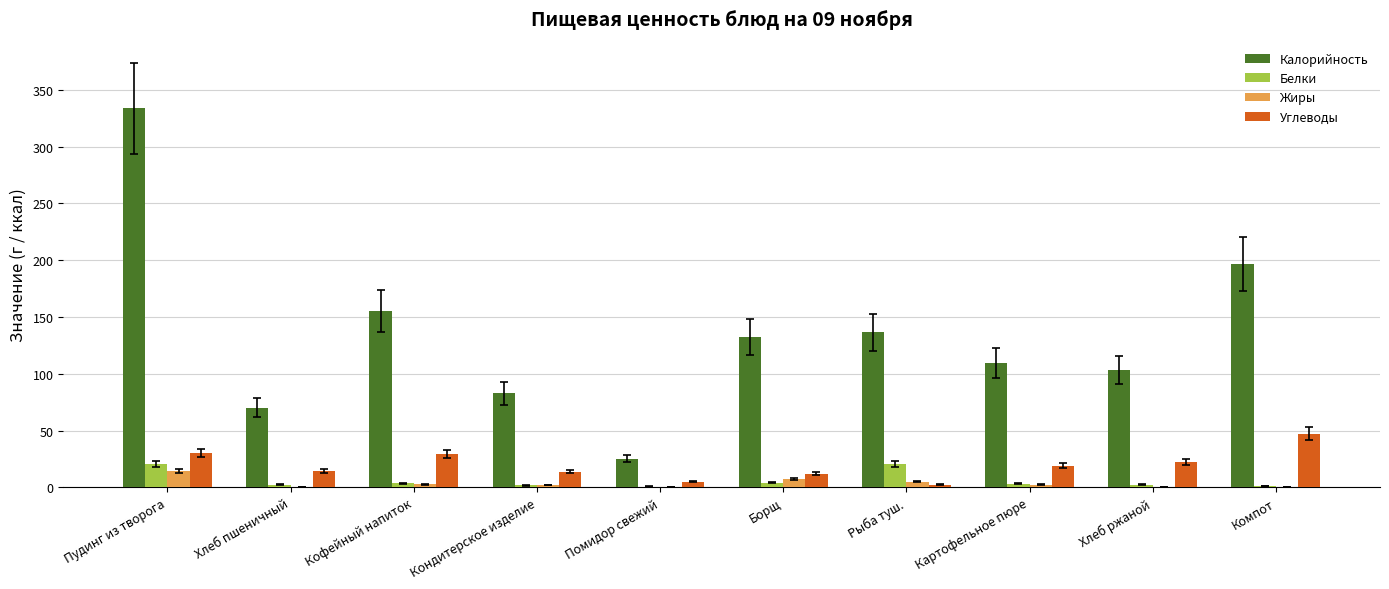

Which series changed the most between Пудинг из творога and Картофельное пюре?

Калорийность